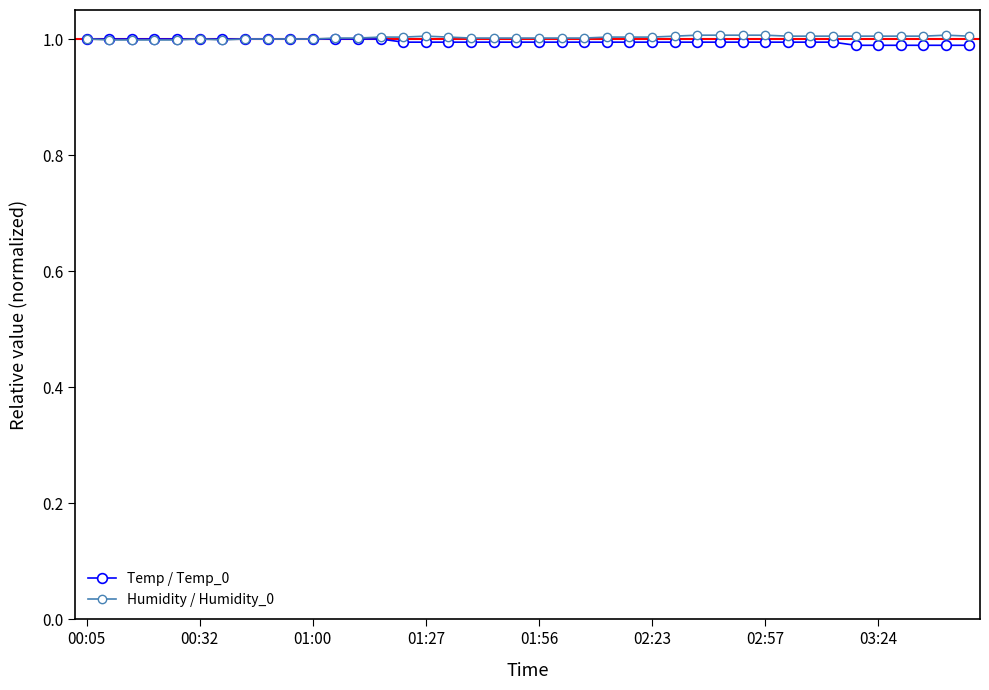

The value of Humidity / Humidity_0 at 01:27 is 1.4. True or false?

False